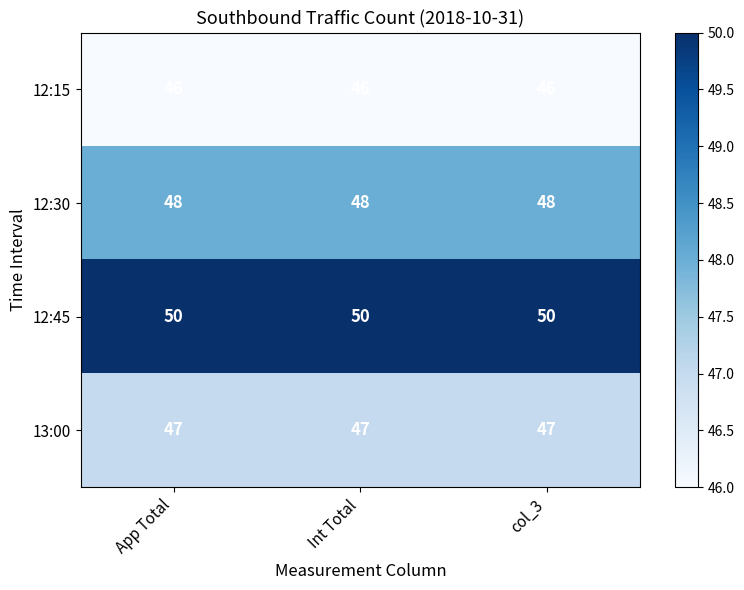

Read the 12:45 value at App Total.

50